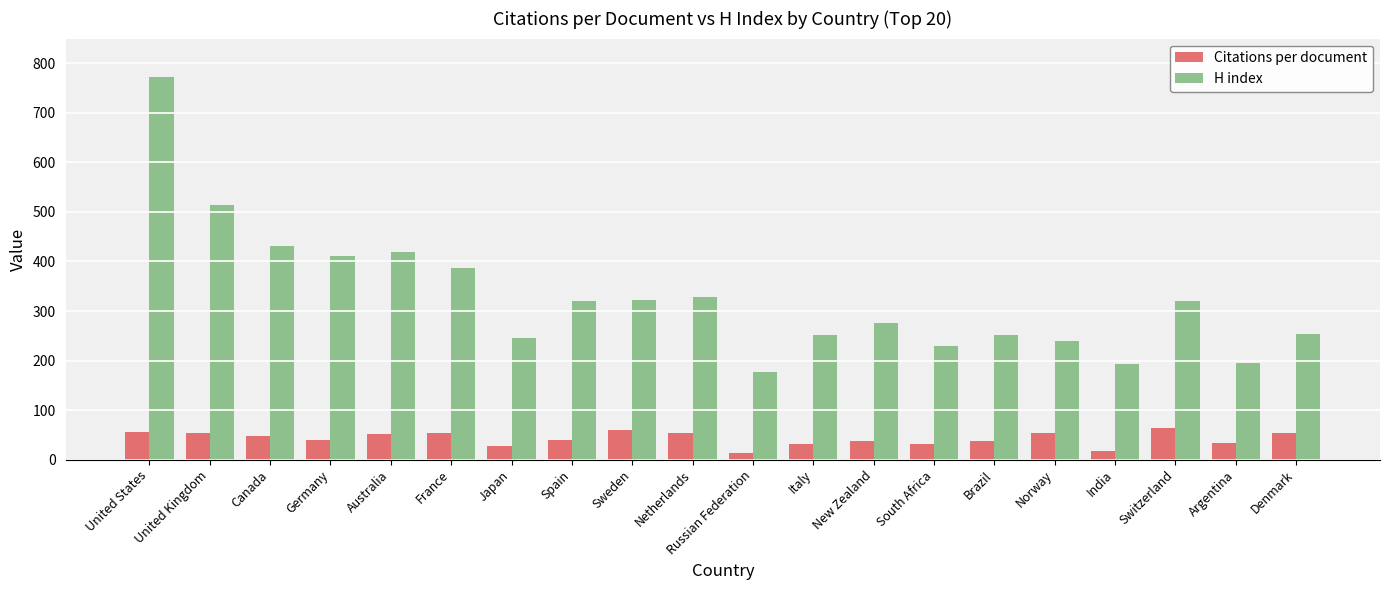

What is the difference between the second highest and second lowest values in the Citations per document series?

42.9